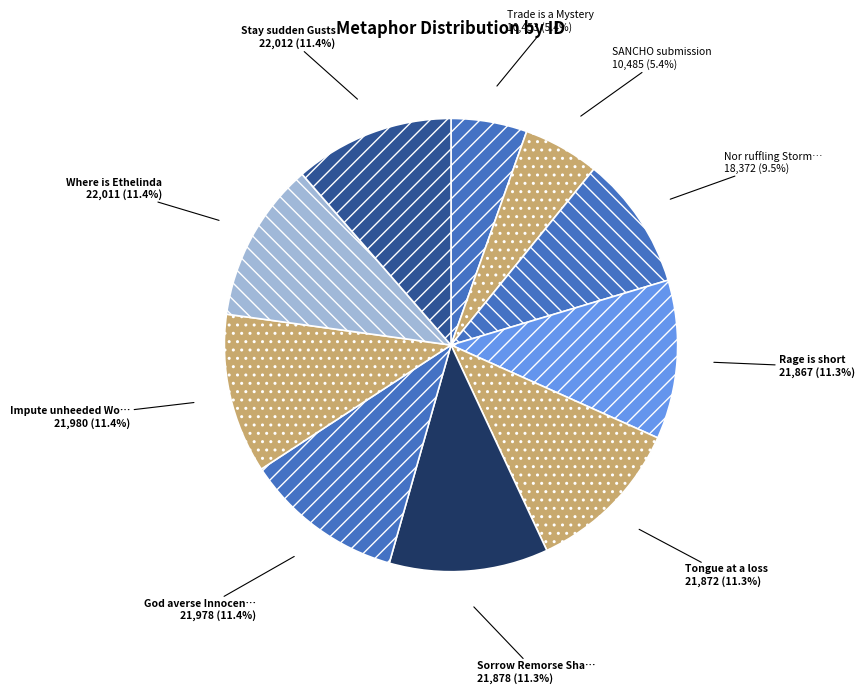

How many slices are in this pie chart?

10